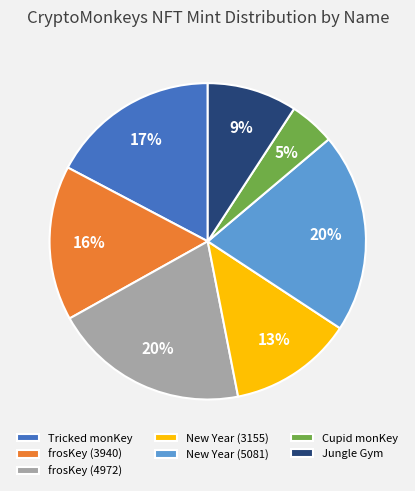

Is Jungle Gym the majority of the pie?

No